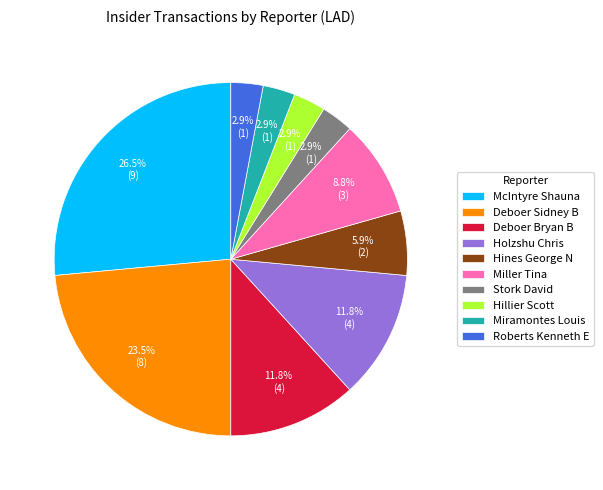

What is the ratio of the value at Deboer Bryan B to the value at Miller Tina?

1.3